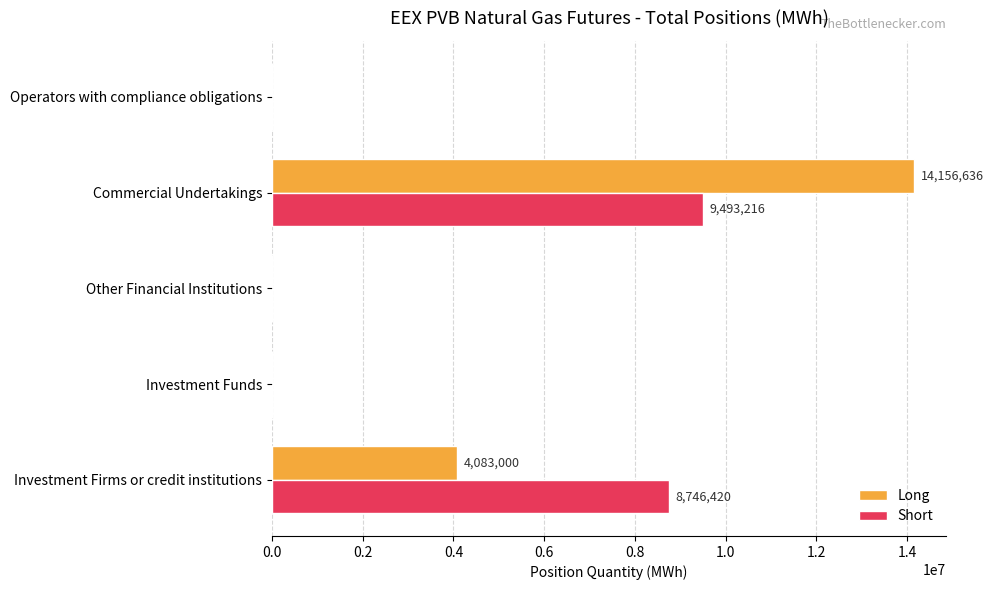

What is the sum of all Short values?

18239636